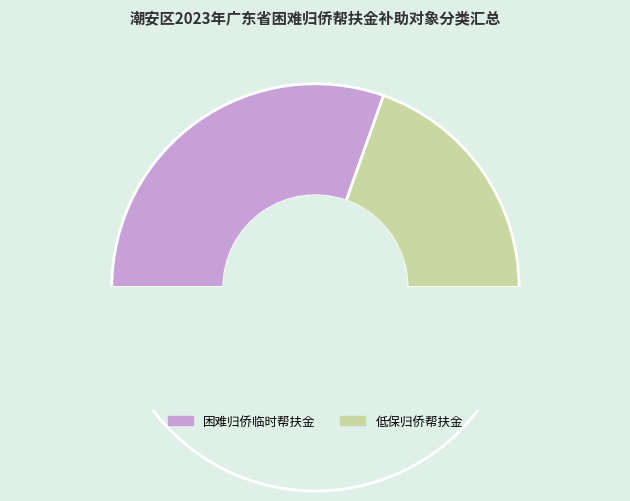

Does 低保归侨帮扶金 account for over 50% of the chart?

No